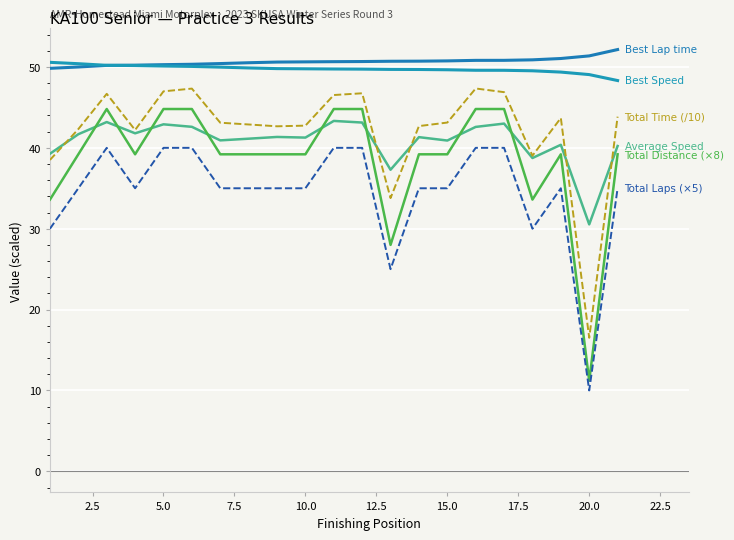

How many lines are shown in the chart?

6